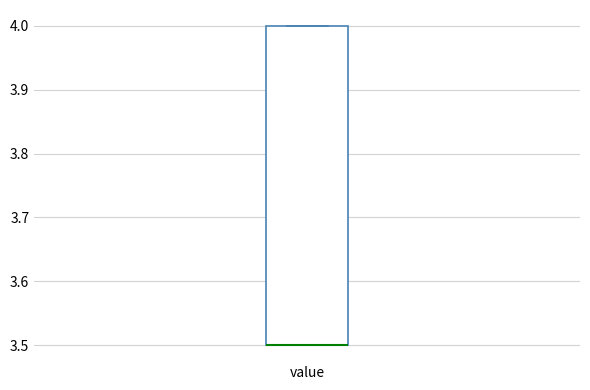

Transcribe this box plot: give where the median line is, the range the box spans, and where the two whiskers end, as read against the y-axis. The values are not printed on the chart, so give them approximately, as read against the axis.

median 3.5 (drawn on the box's lower edge), box 3.5 to 4.0, whiskers 3.5 to 4.0